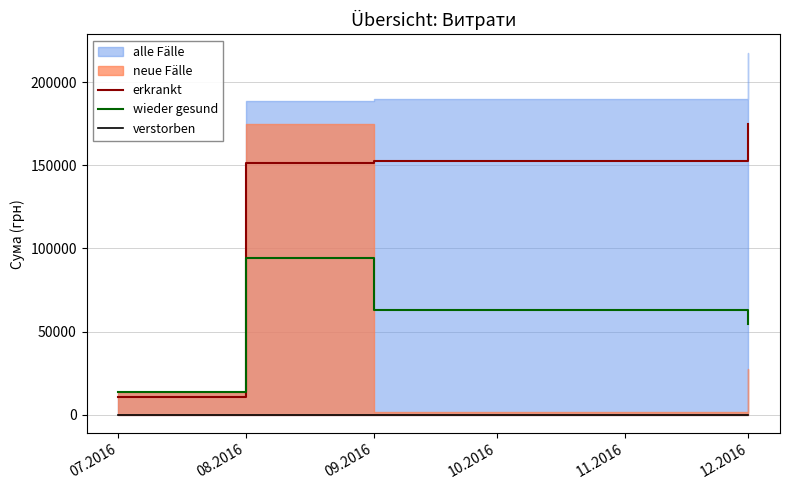

Is the value of erkrankt at 09.2016 greater than the value of wieder gesund at 09.2016?

Yes